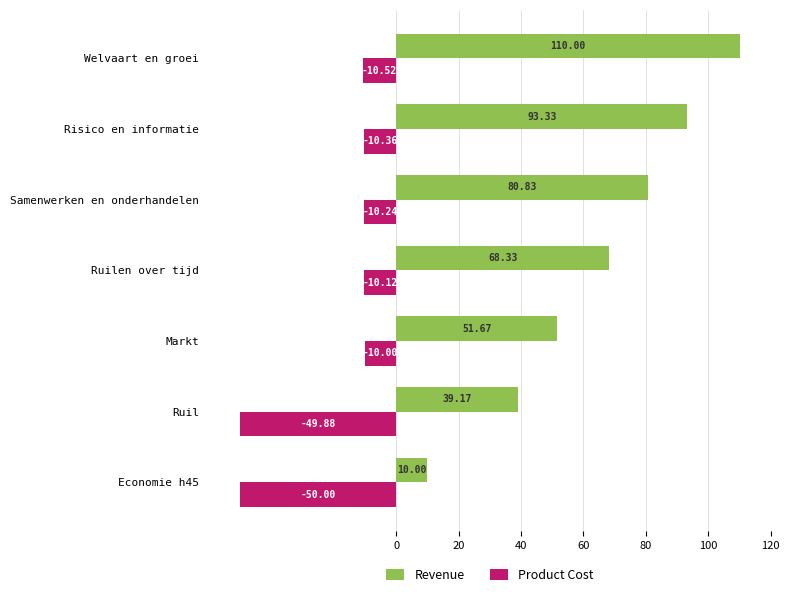

At how many categories does at least one series exceed 75?

3